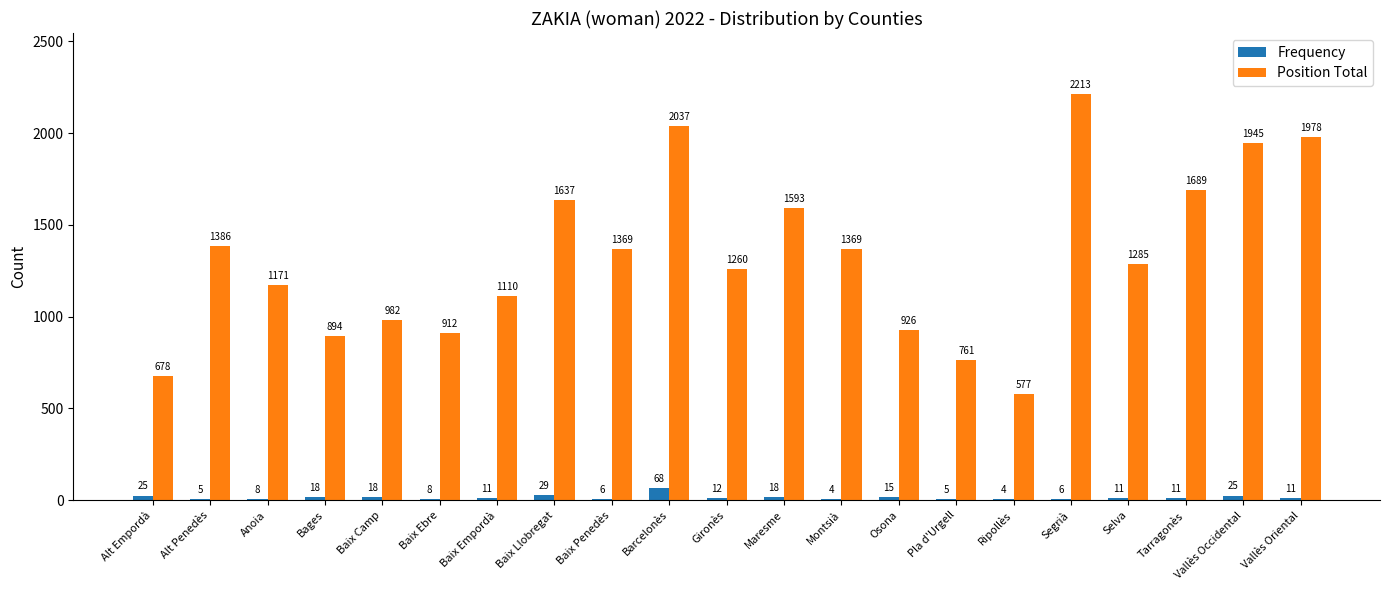

The Position Total series shows 1593 at Maresme. True or false?

True